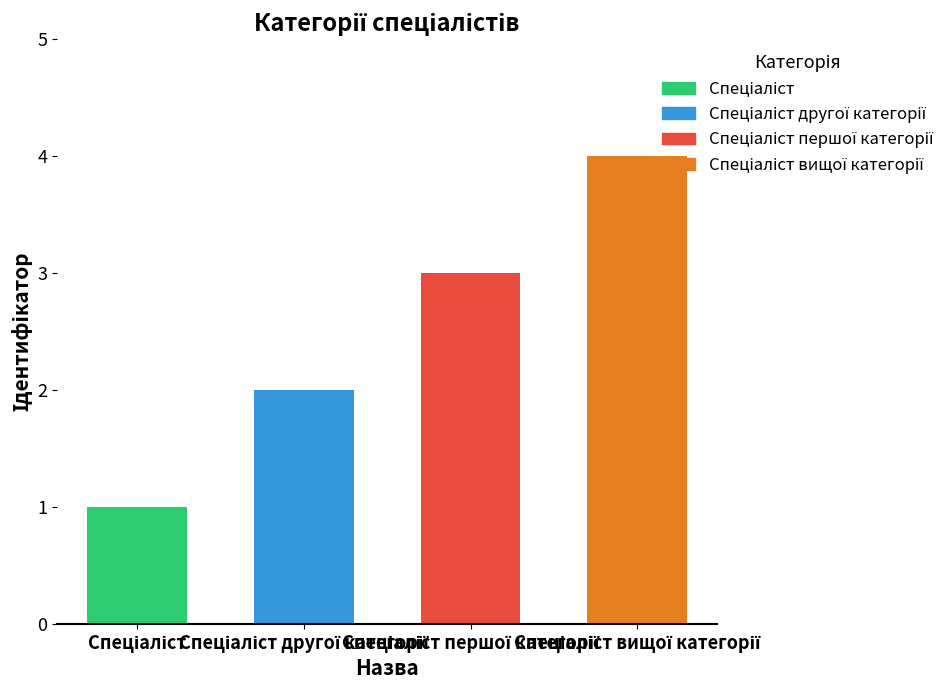

What is the difference between the maximum and minimum values?

3